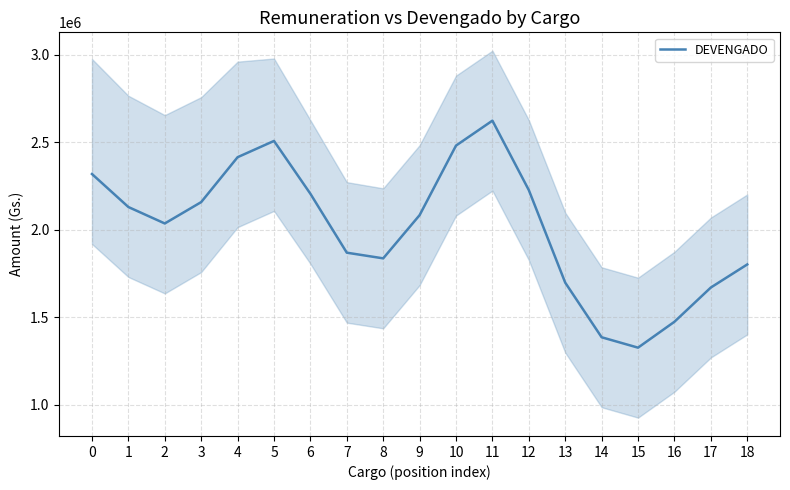

Does the chart display data point markers on the line(s)?

No